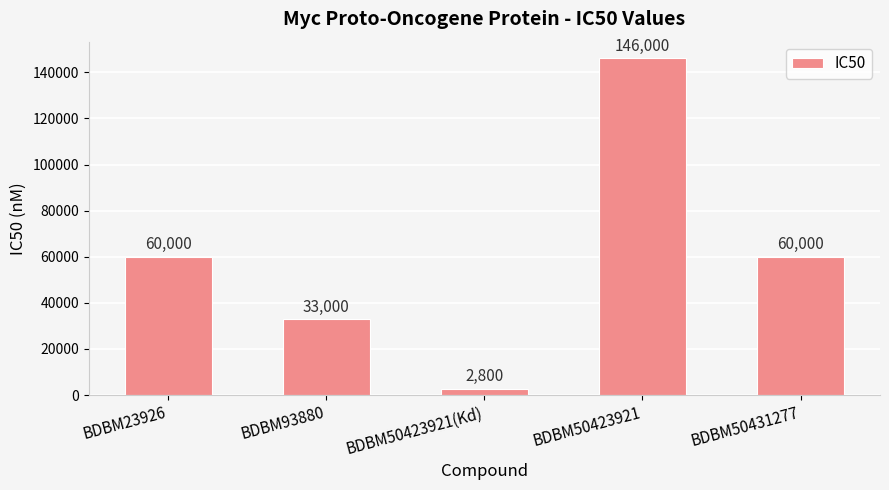

What value does the data have at BDBM50423921, to the nearest 50?

146000